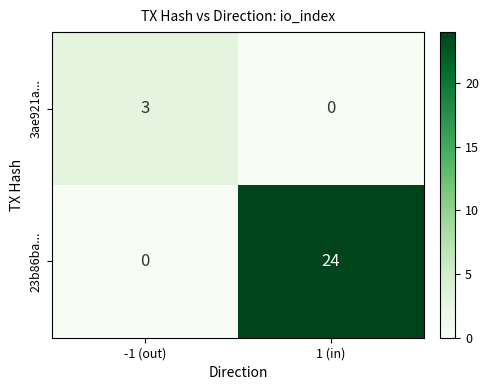

At -1 (out), list the series in order from largest to smallest.

3ae921a..., 23b86ba...